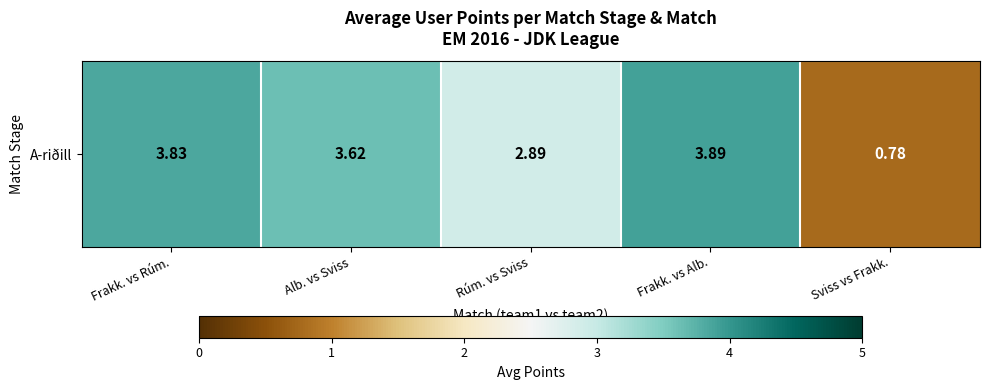

How many data points are above 3?

3